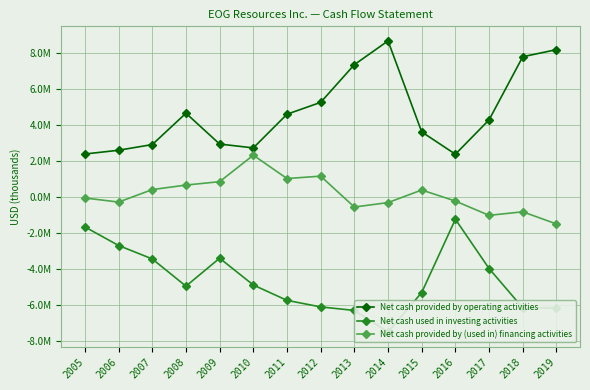

What is the value of the Net cash provided by operating activities point at the 6th from the left?

2708602